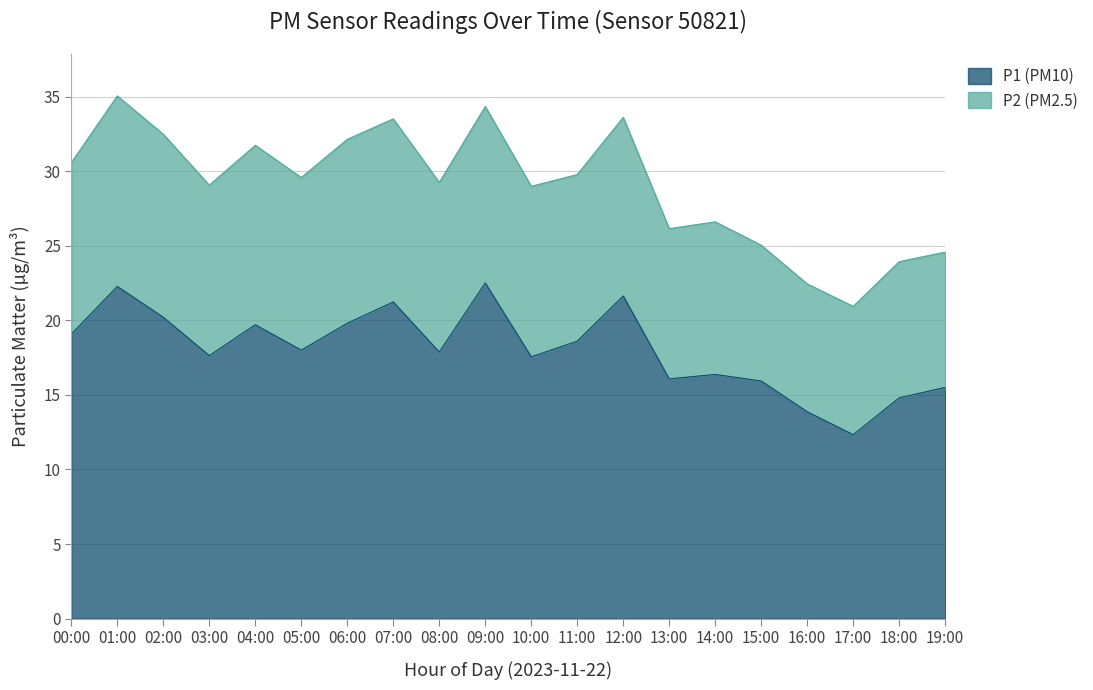

Reading left to right, list all the values displayed in this chart.

19.1	22.3	20.2	17.6	19.7	18.0	19.8	21.2	17.9	22.5	17.6	18.6	21.6	16.1	16.4	15.9	13.9	12.3	14.8	15.5